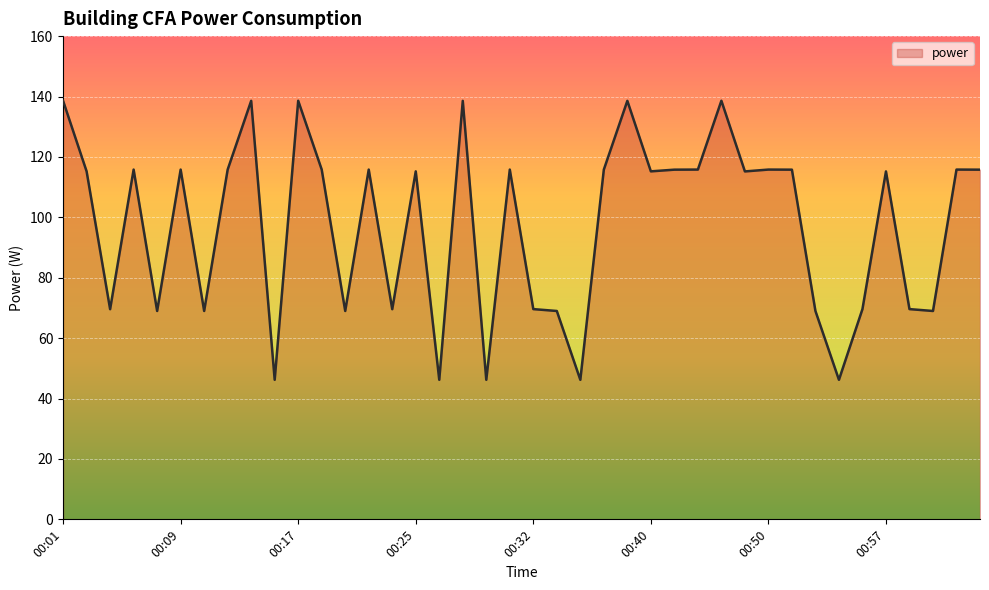

What is the smallest value displayed?

46.2